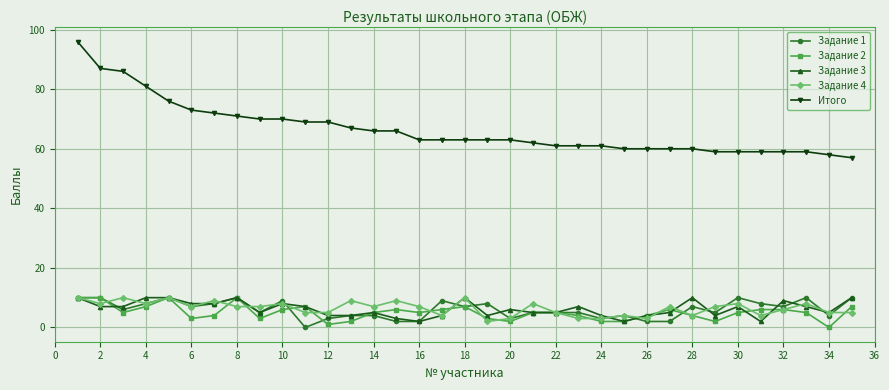

Count the number of categories in the chart.

35